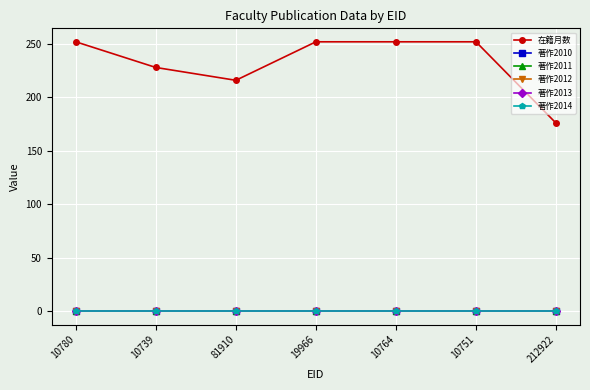

True or false: 著作2010 and 在籍月数 intersect in this chart.

False